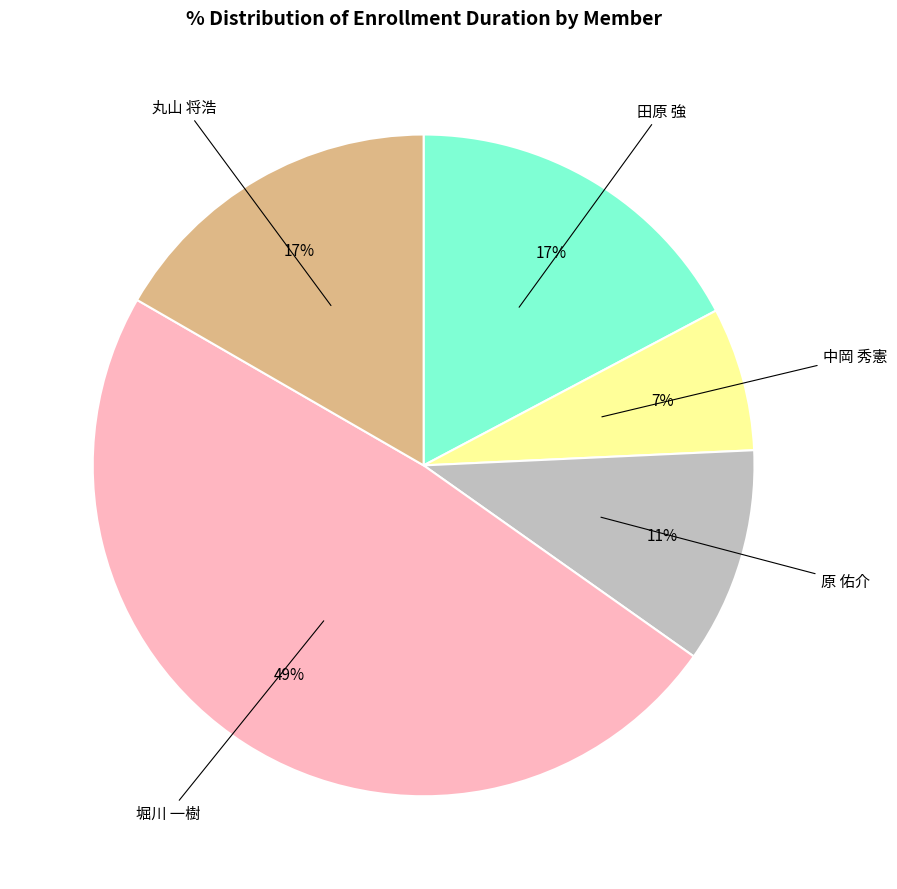

Does 田原 強 represent more than half of the total?

No